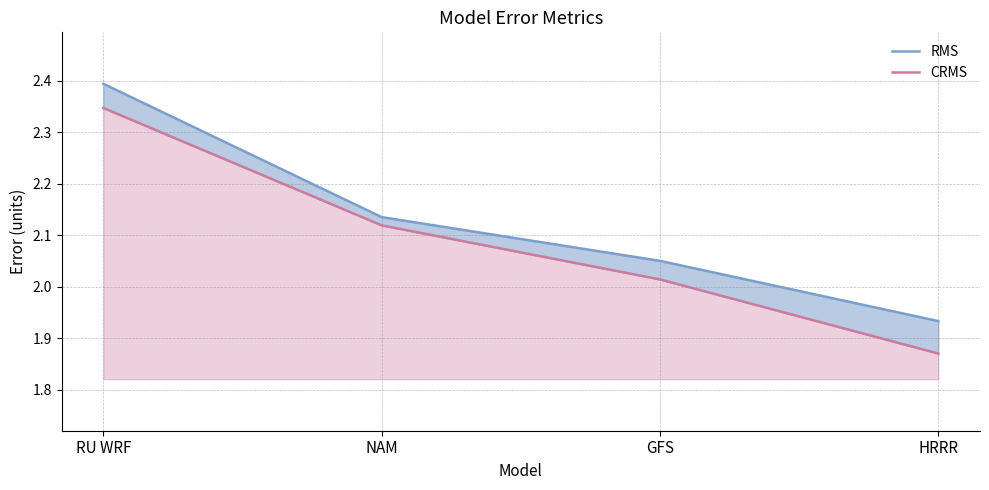

At which label does CRMS reach its minimum?

HRRR